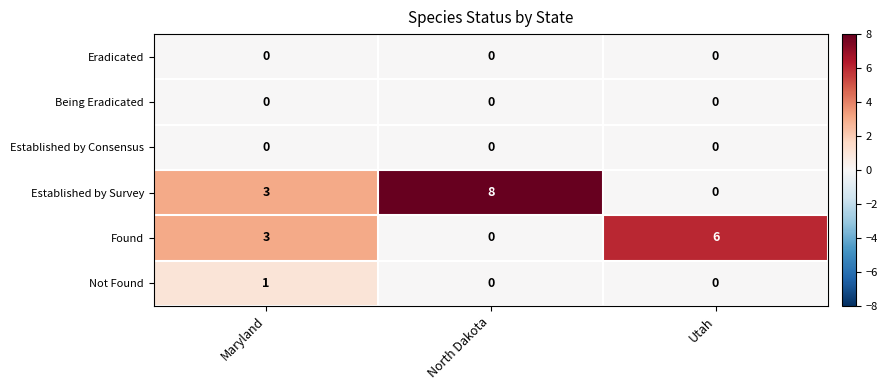

The value of Established by Survey at North Dakota is 8. True or false?

True